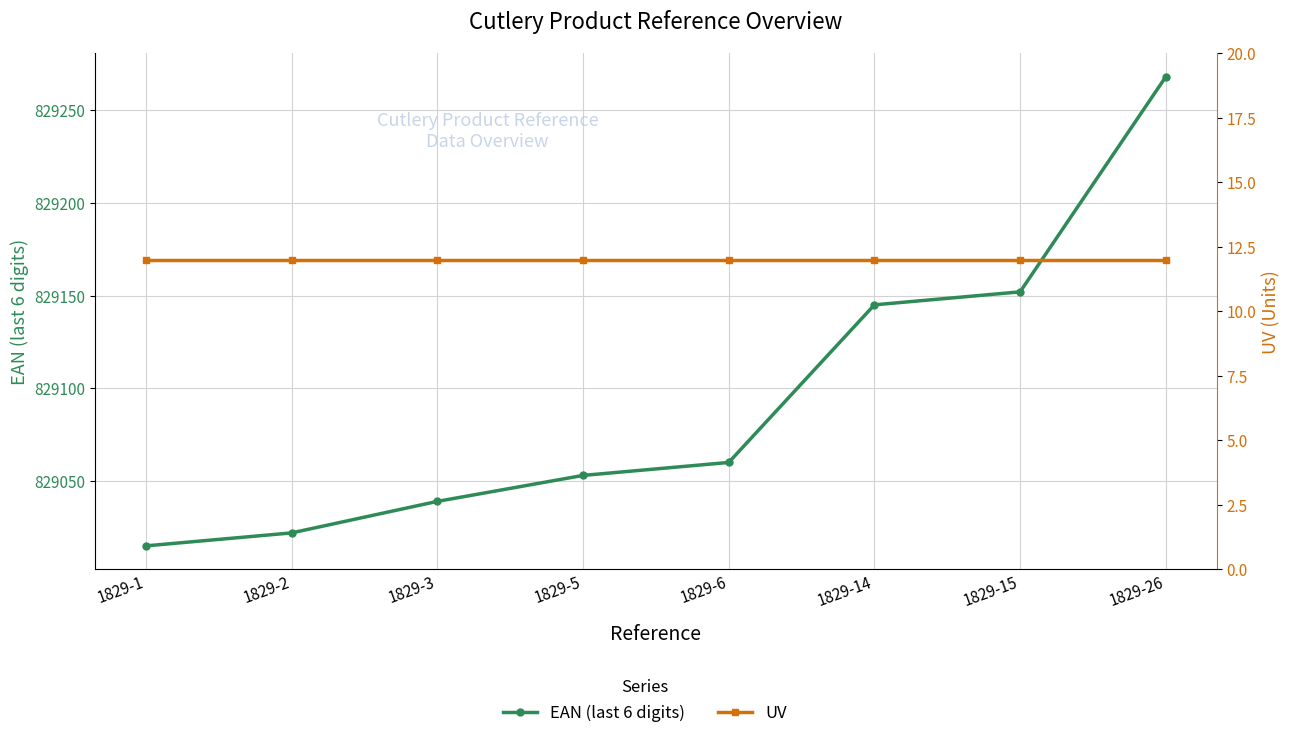

Which has a higher value, 1829-1 or 1829-26?

1829-26